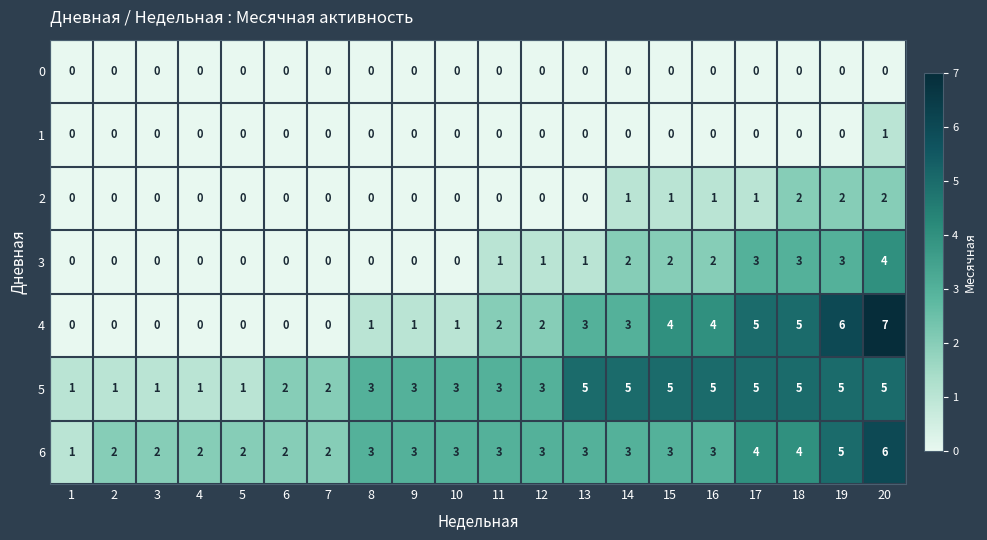

True or false: 2 has a value of 1 at 10.

False